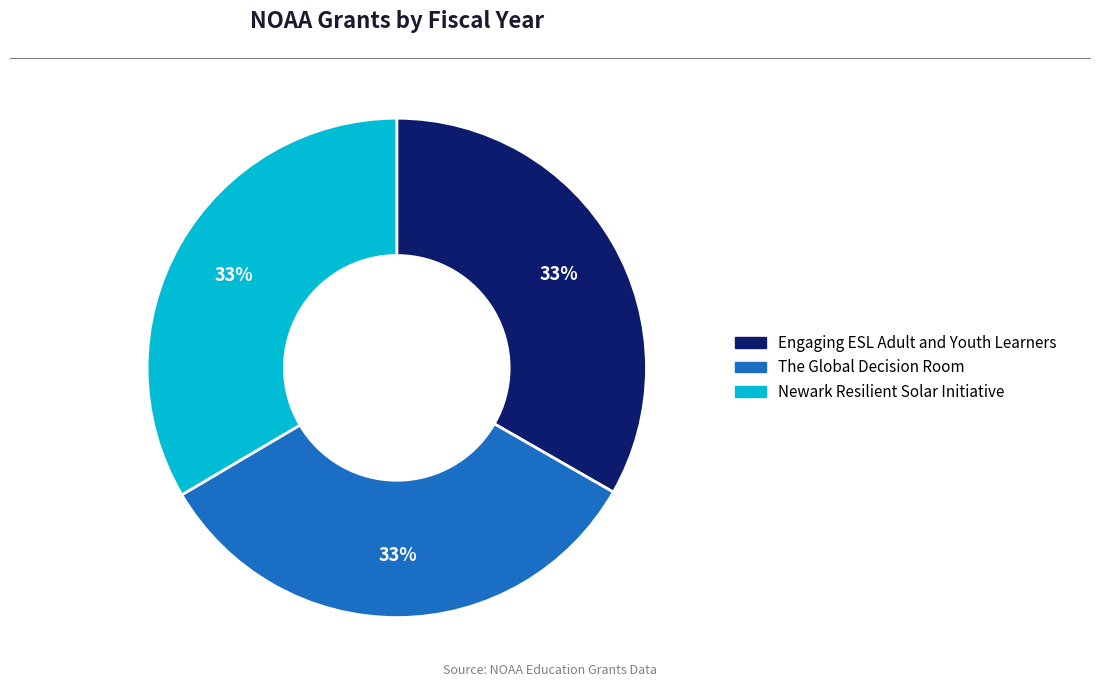

To the nearest percent, what is the combined percentage of Engaging ESL Adult and Youth Learners and Newark Resilient Solar Initiative?

67%